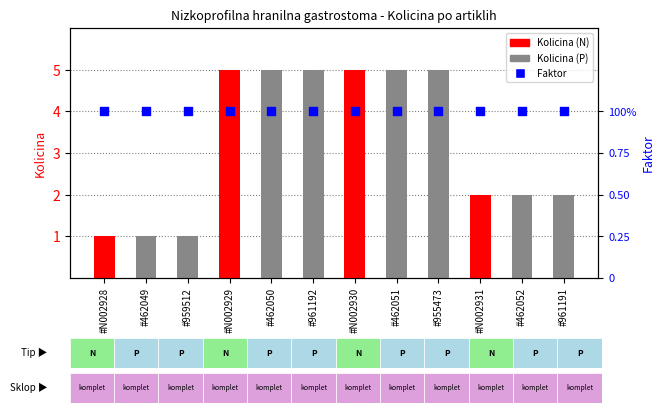

At which category is the sum across all series the highest?

#N002929